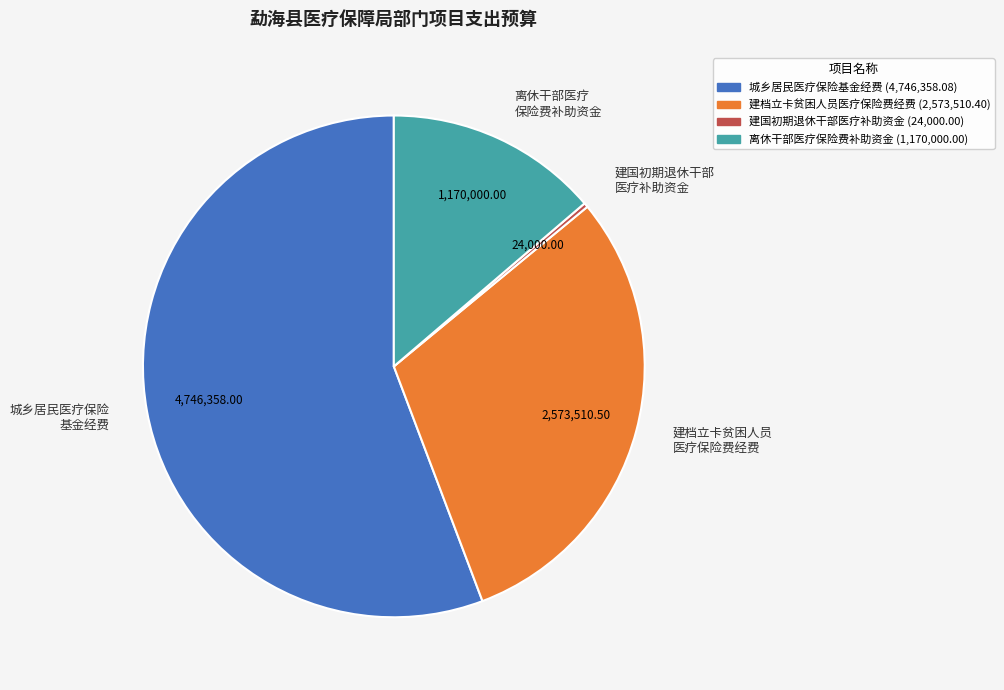

Which slice is the largest?

城乡居民医疗保险 基金经费